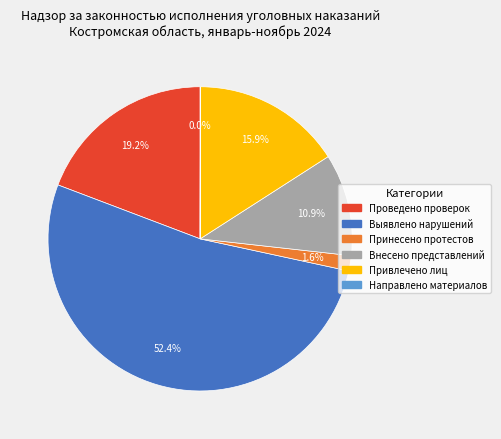

Is there any slice that represents more than half of the pie?

Yes